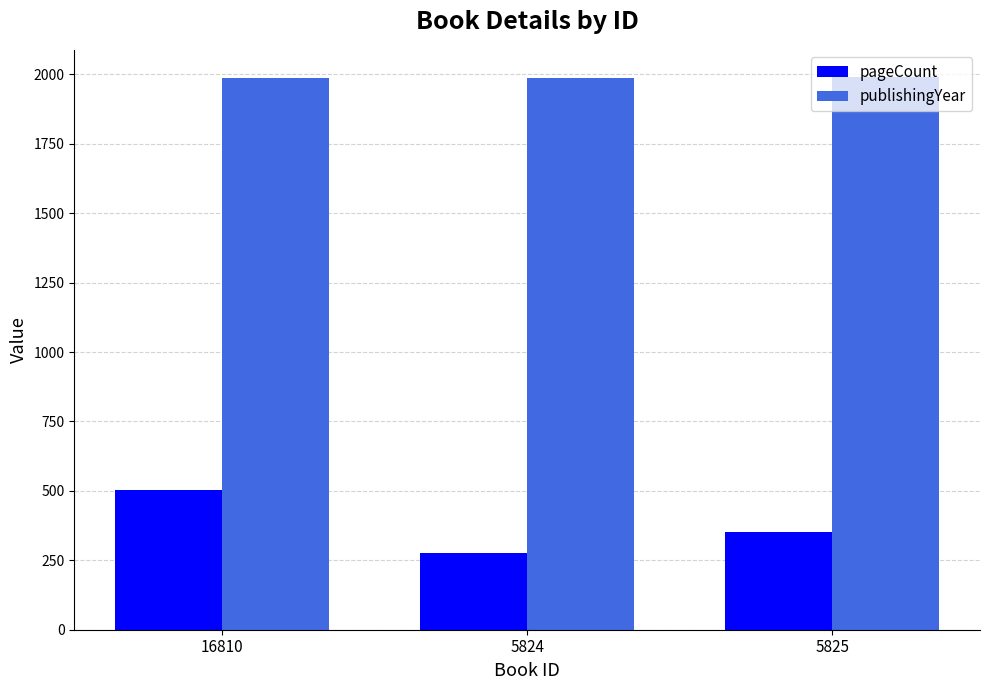

Rank the series by their maximum value, from lowest to highest.

pageCount, publishingYear